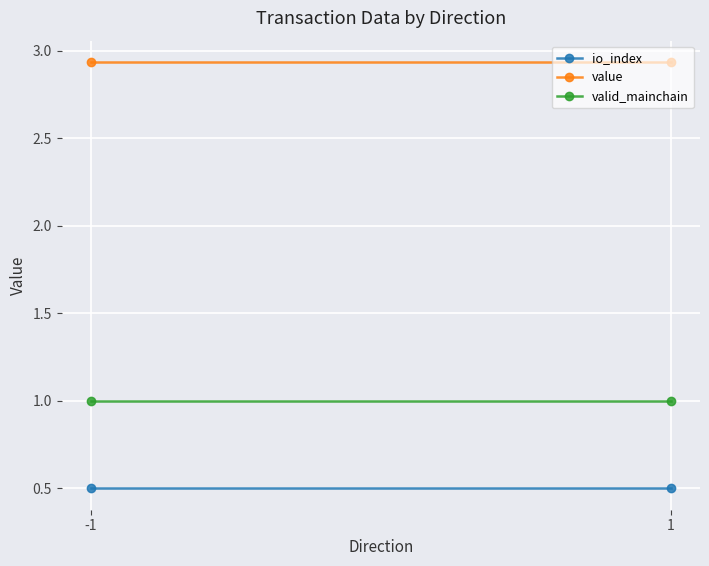

What is the total value across all series at 1?

4.4